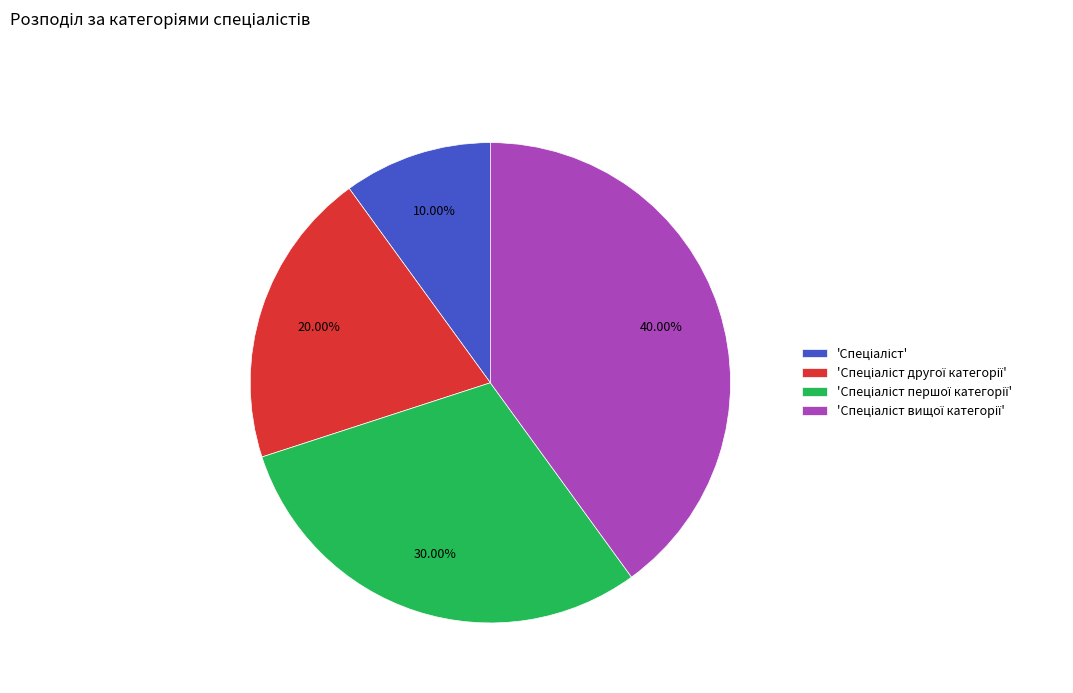

Does any single category account for the majority?

No